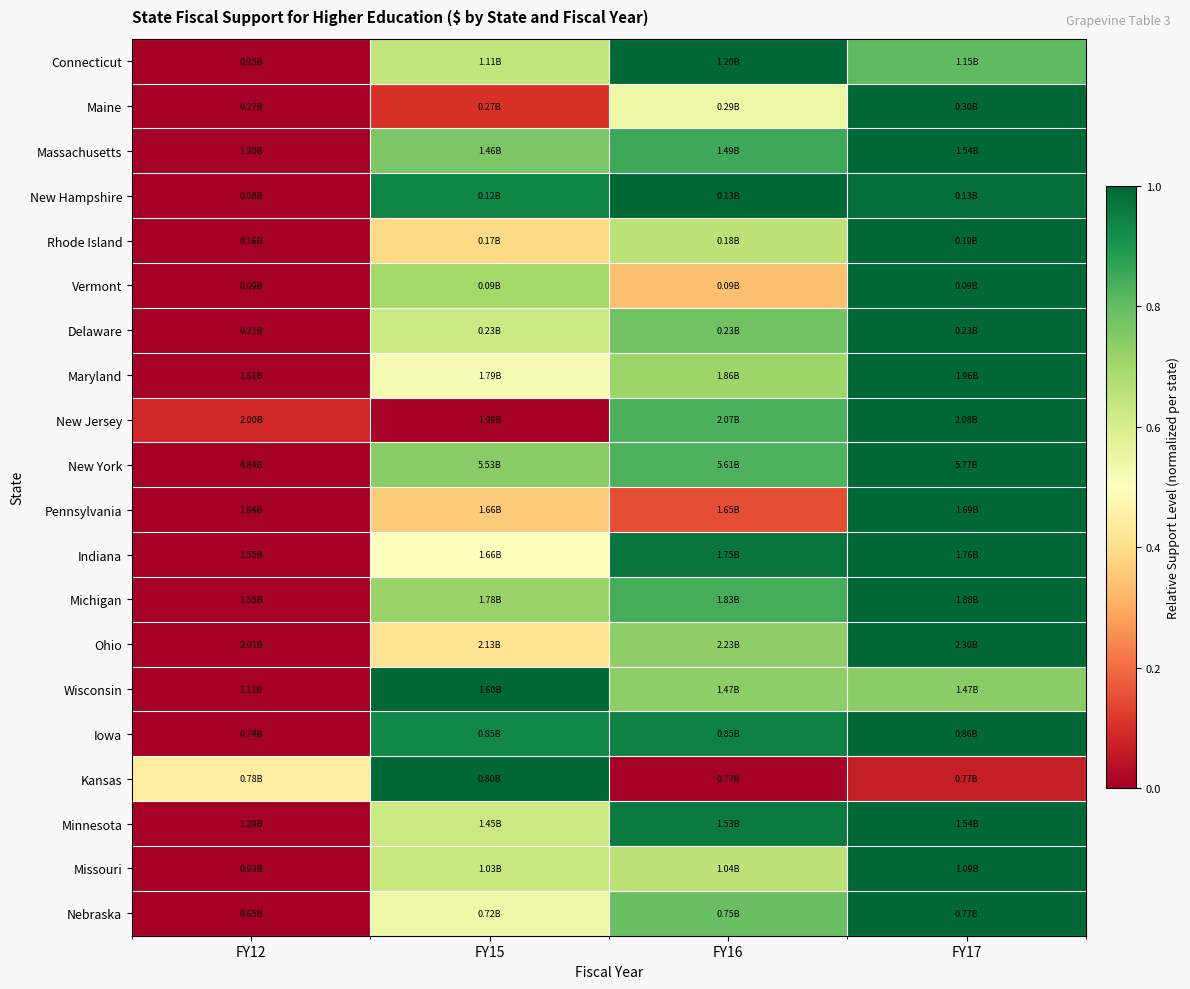

At which category does the chart reach its minimum across all series?

FY12